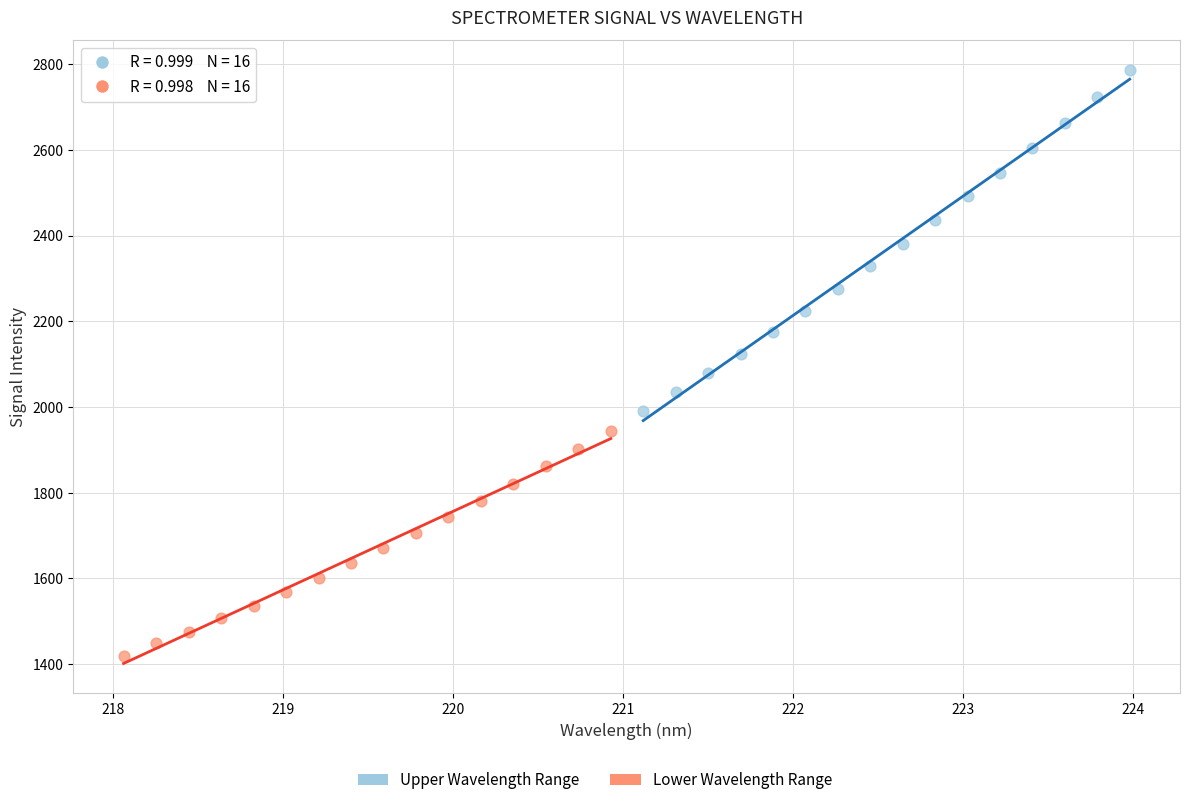

Which series reaches the maximum Y coordinate?

Upper Wavelength Range